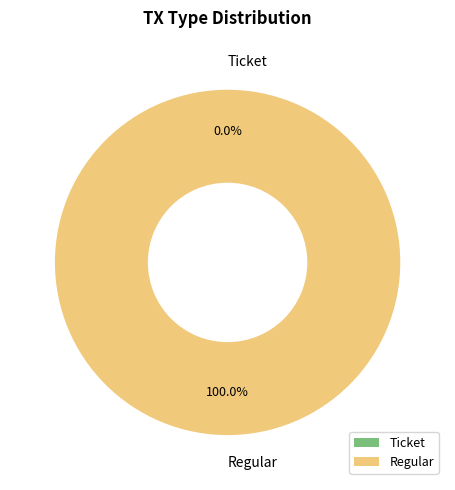

Is there any slice that represents more than half of the pie?

Yes